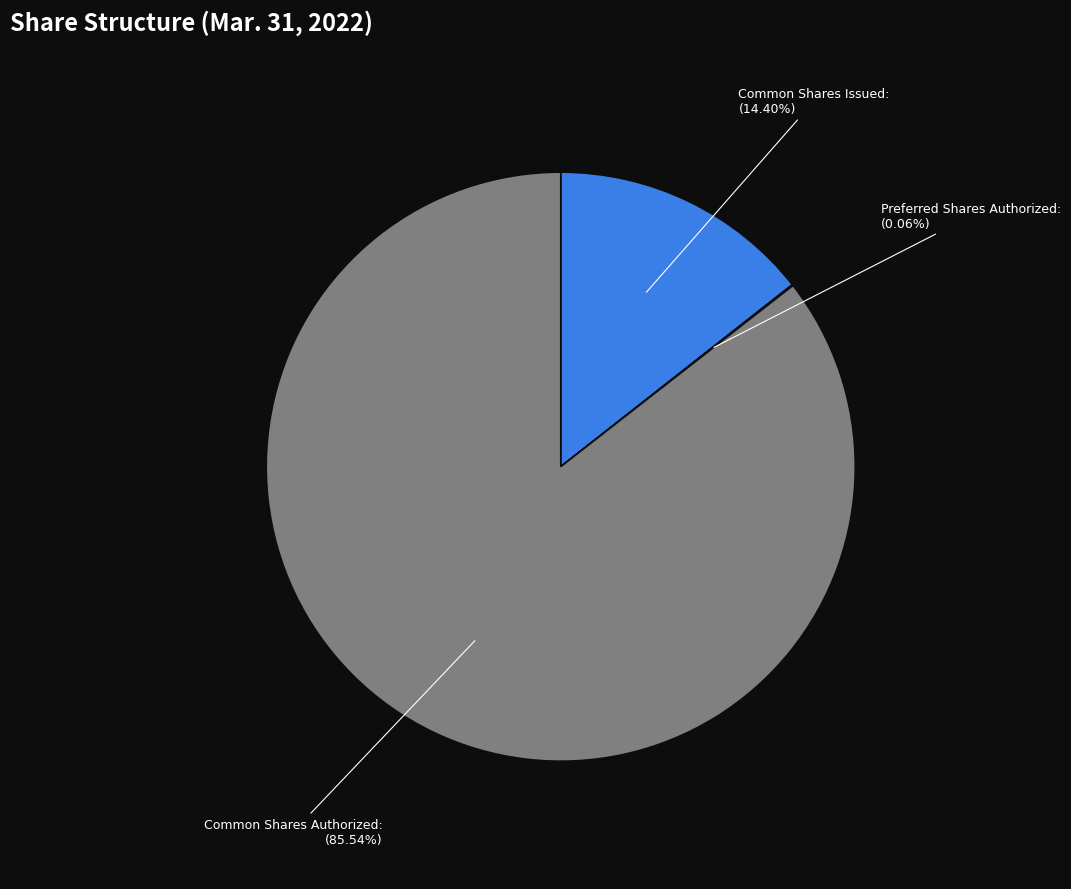

What is the majority slice?

Common Shares Authorized